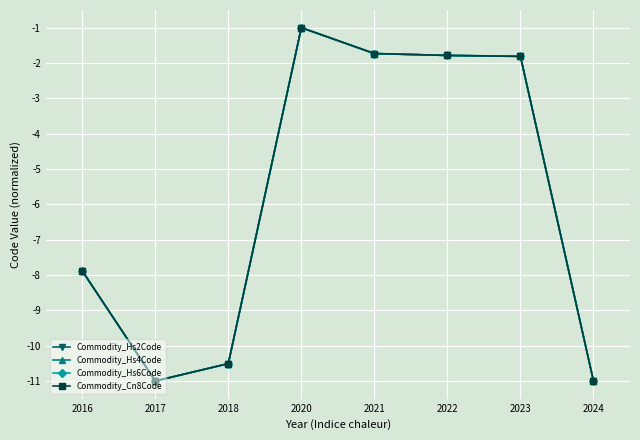

In Commodity_Hs6Code, how many points are lower than both neighbors (excluding endpoints)?

1